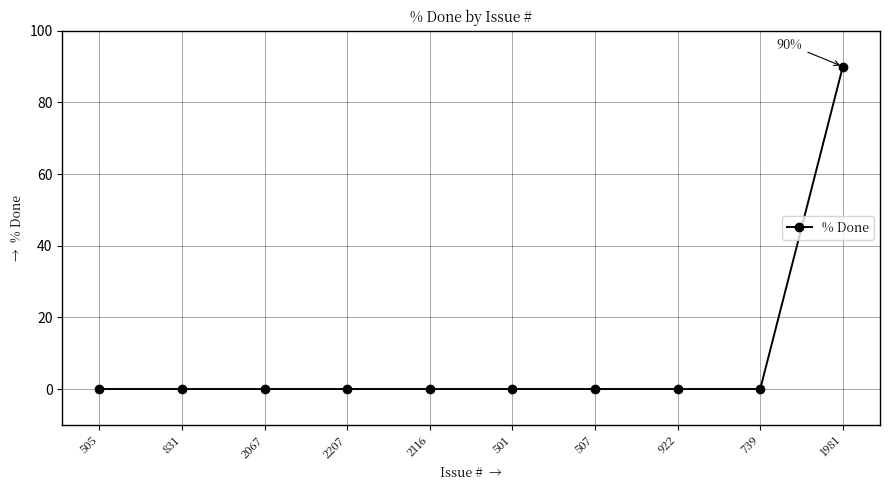

What position from the right is 2067?

8